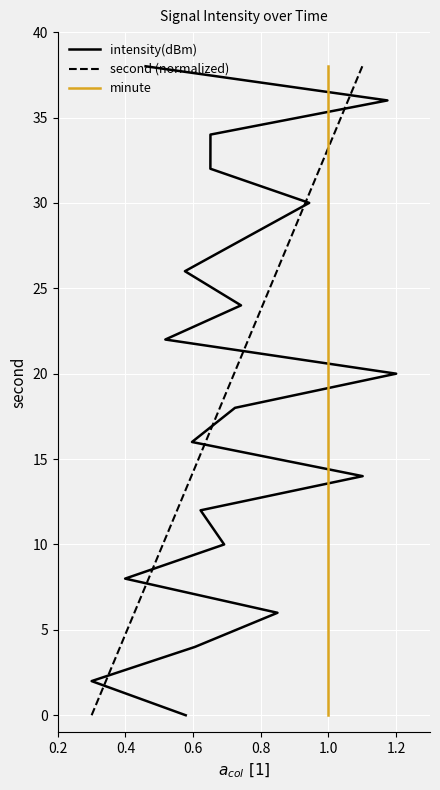

How many positive values does the second (normalized) series have?

19